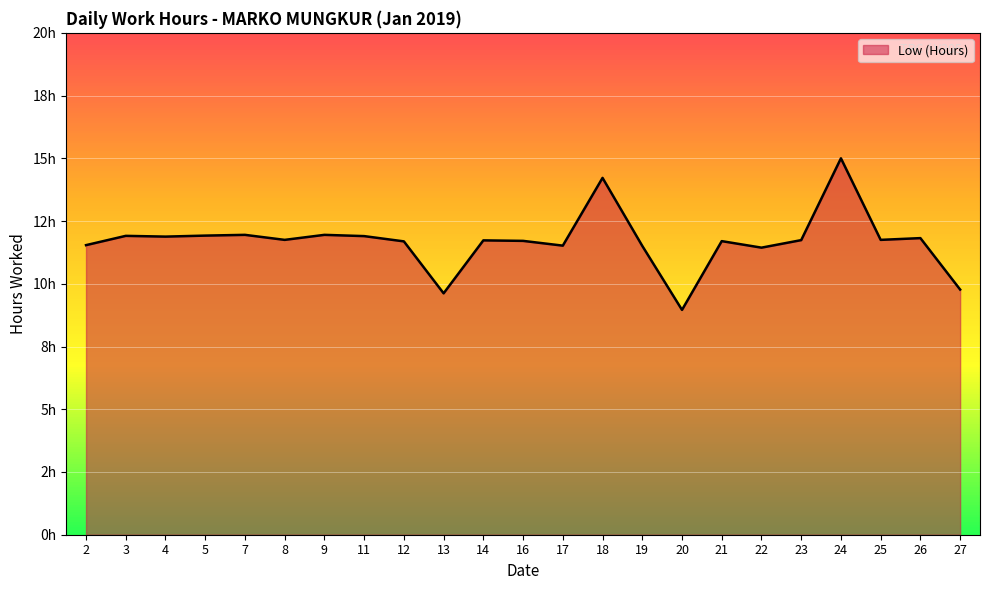

Does the chart have visible grid lines?

Yes